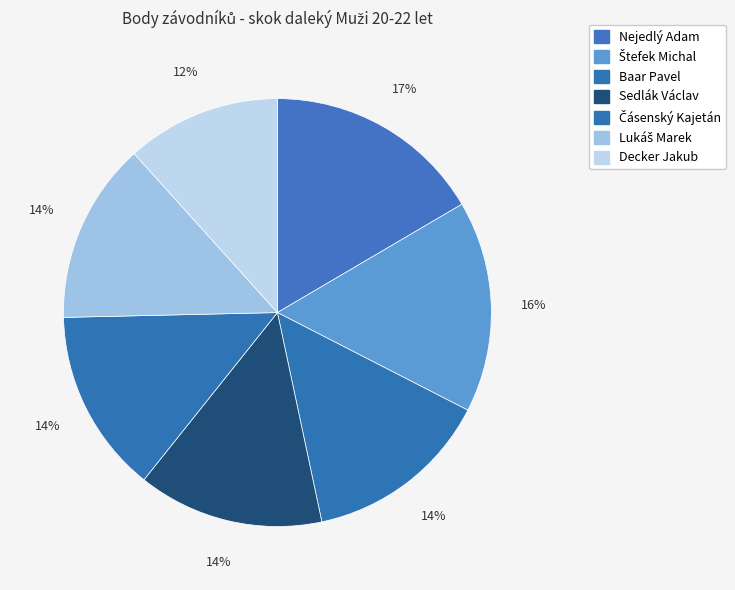

Approximately how many times larger is the value at Lukáš Marek compared to Sedlák Václav?

1.0